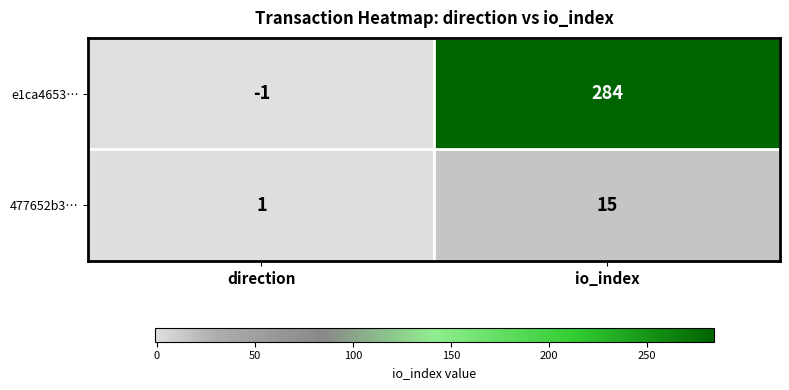

Reading left to right, list all the values displayed in this chart.

e1ca4653…: -1	284
477652b3…: 1	15